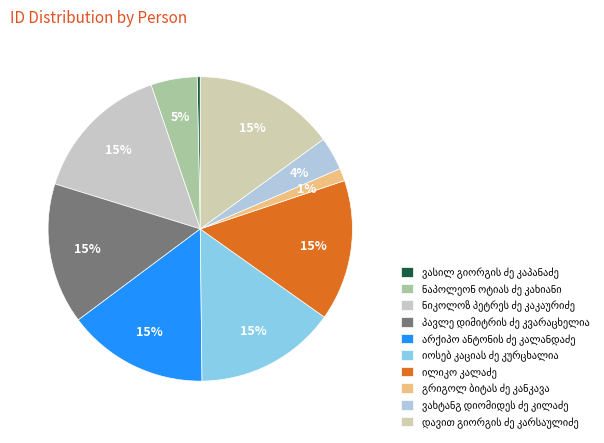

Is it true that ილიკო კალაძე is 15% of the pie?

True